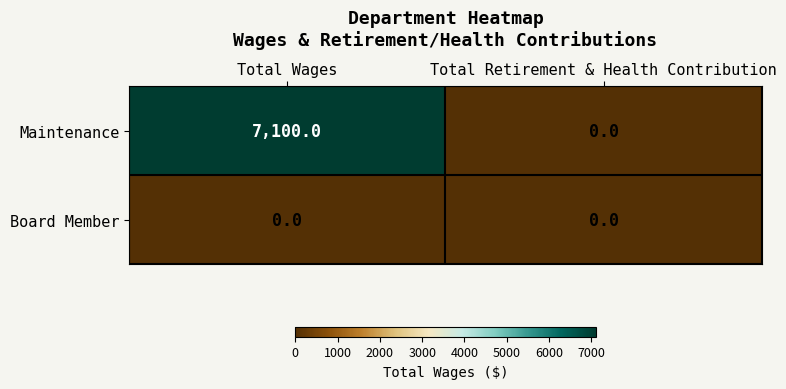

Which series changed the most between Total Wages and Total Retirement & Health Contribution?

Maintenance